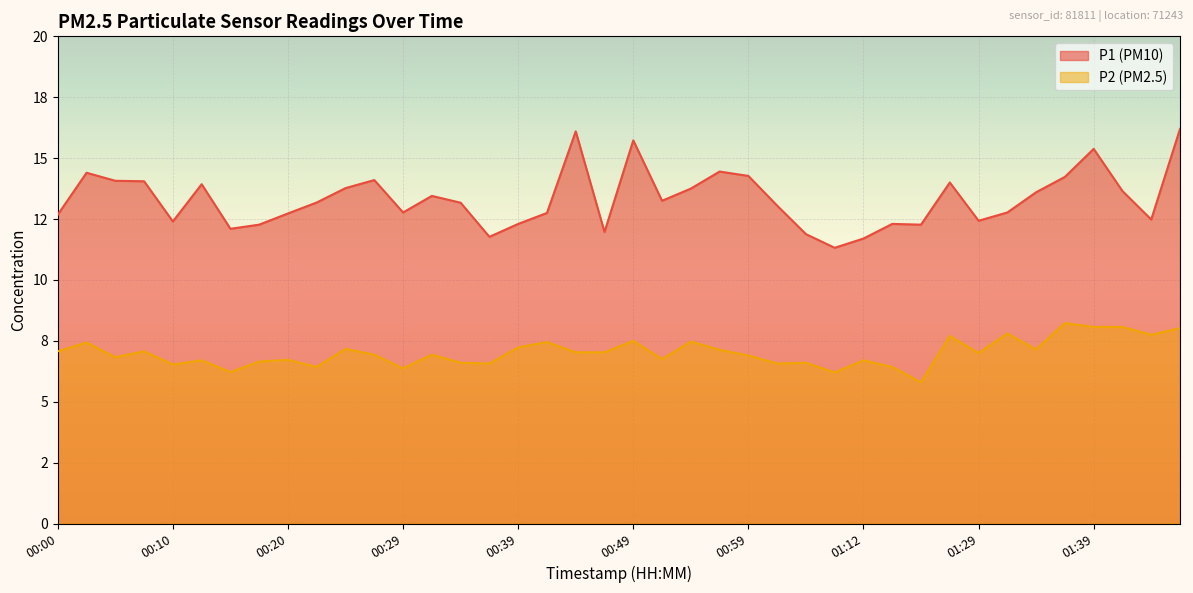

What is the sum of all P1 values?

532.7